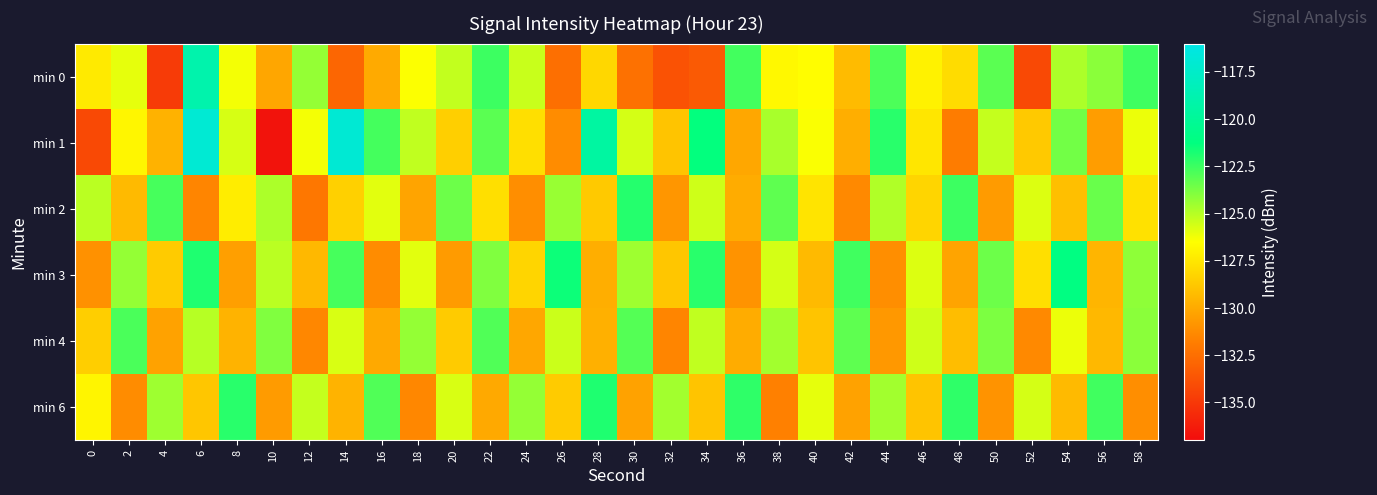

Rank the series by their maximum value, from highest to lowest.

min 1, min 0, min 3, min 6, min 2, min 4